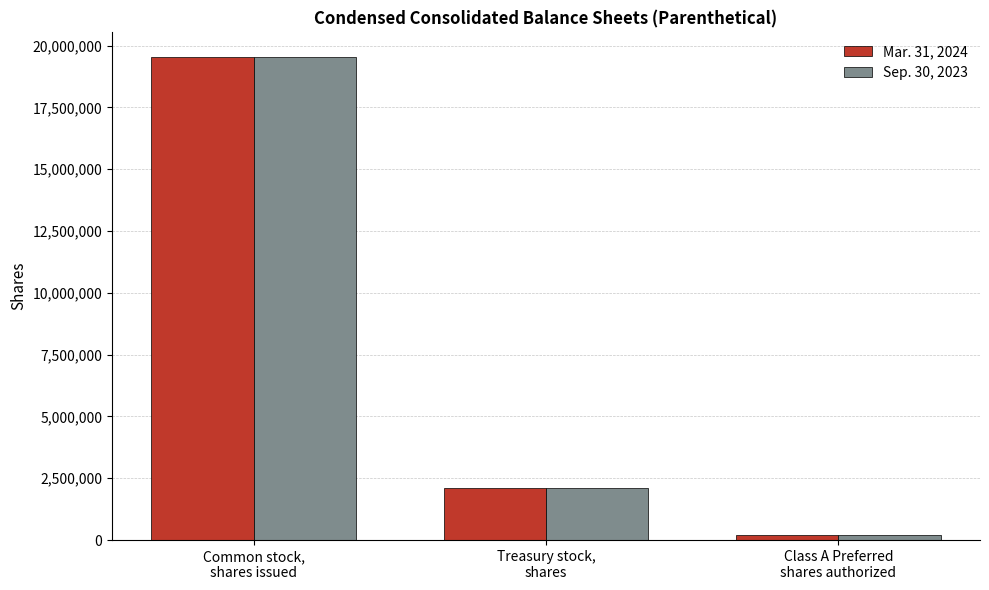

What is the sum of all Sep. 30, 2023 values?

21839892